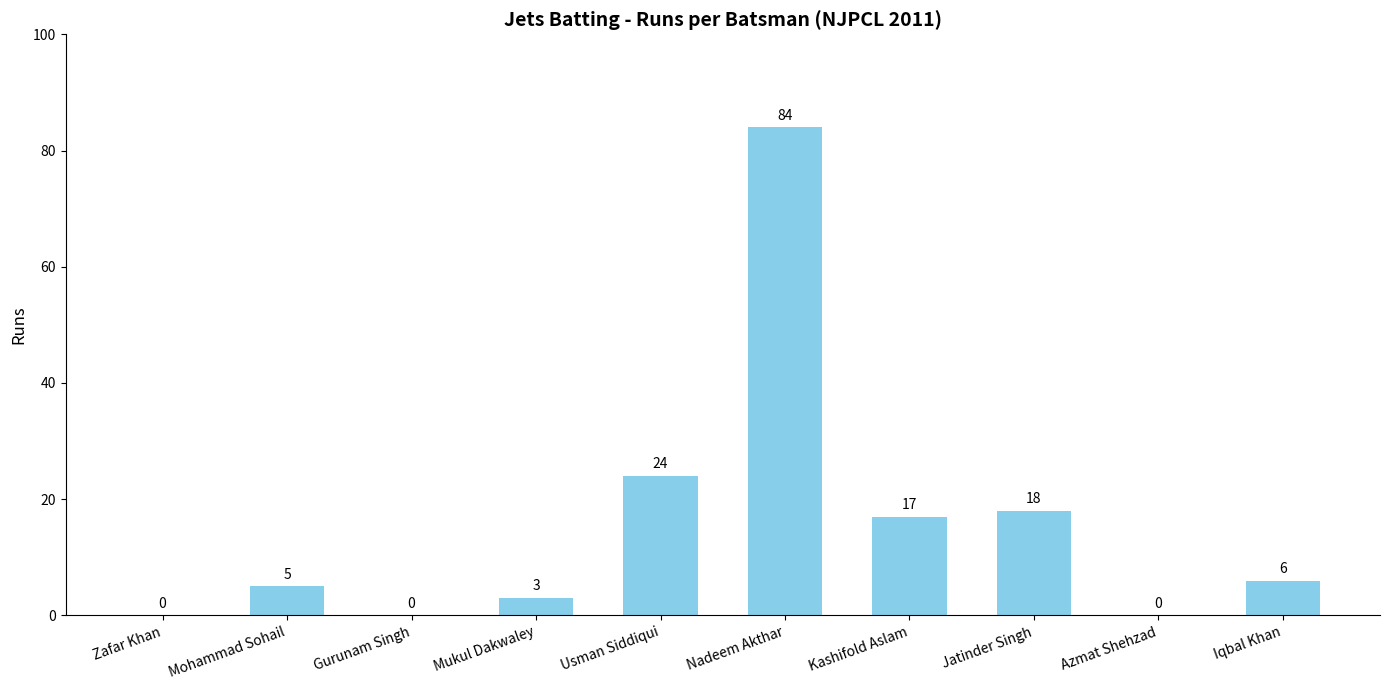

Which category has the highest value across all series?

Nadeem Akthar